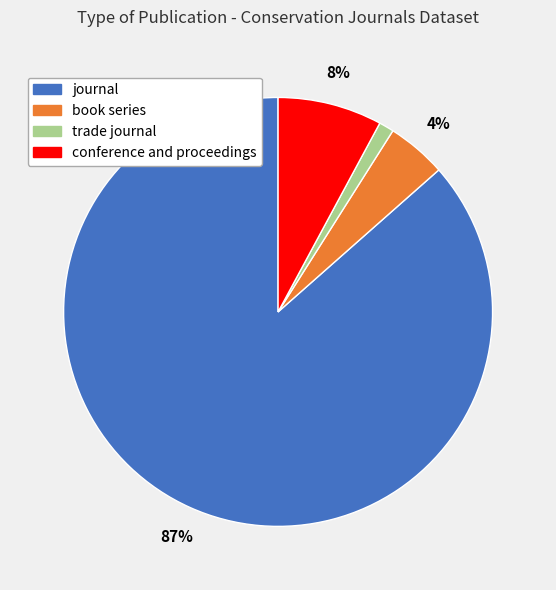

Between trade journal and conference and proceedings, which is larger?

conference and proceedings